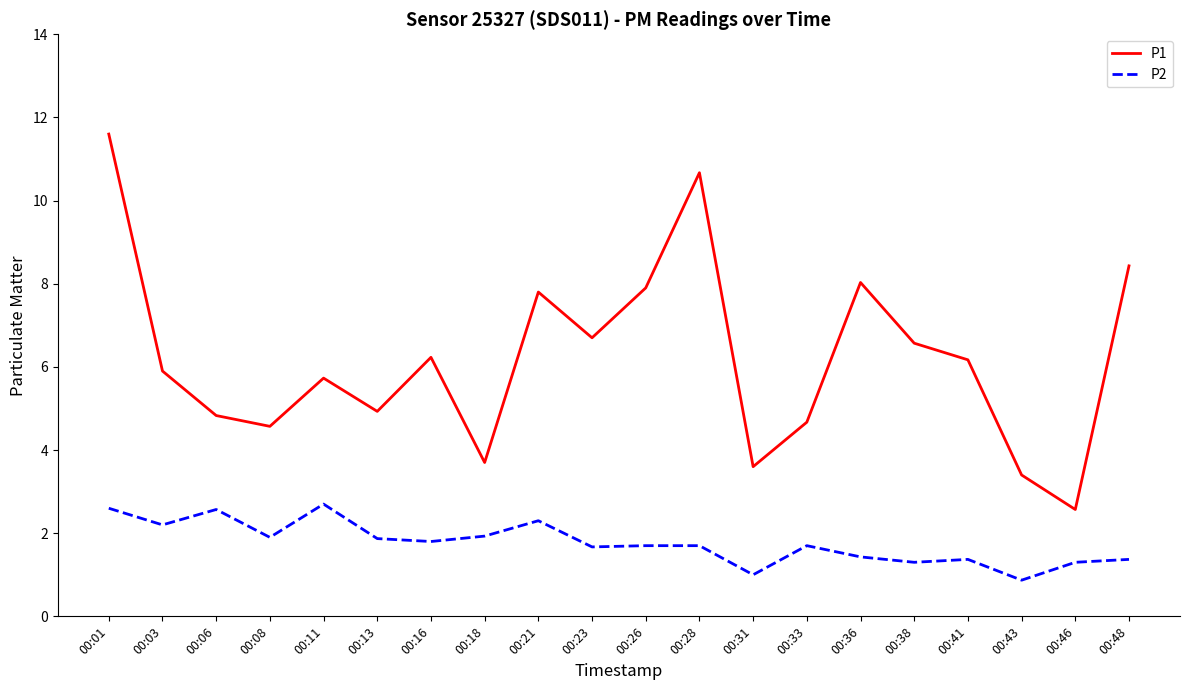

The value of P2 at 00:13 is 1.9. True or false?

True